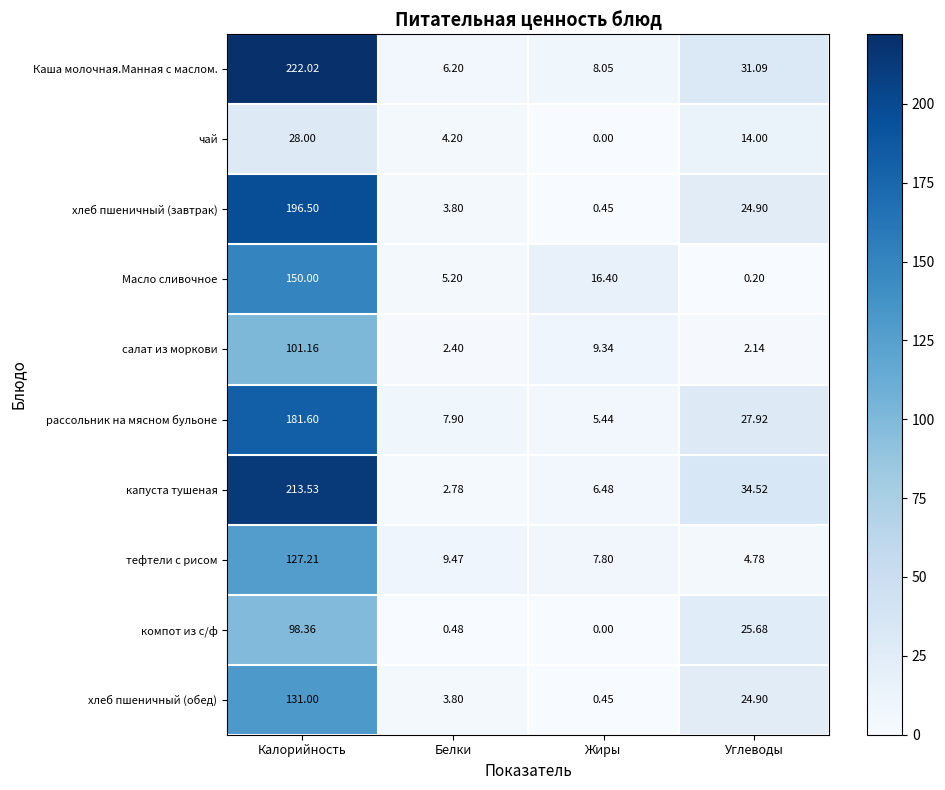

List the series in order of their peak value, lowest first.

чай, компот из с/ф, салат из моркови, тефтели с рисом, хлеб пшеничный (обед), Масло сливочное, рассольник на мясном бульоне, хлеб пшеничный (завтрак), капуста тушеная, Каша молочная.Манная с маслом.